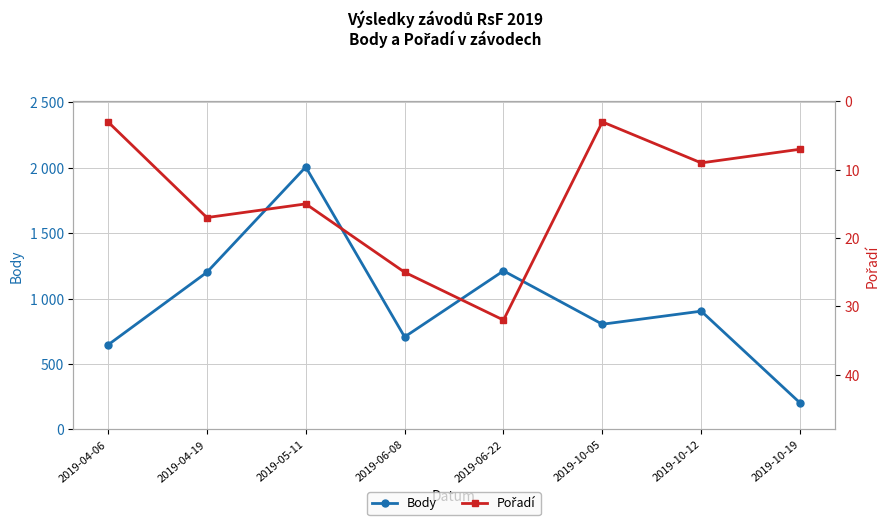

True or false: Body has more than 2 points higher than both neighbors.

True